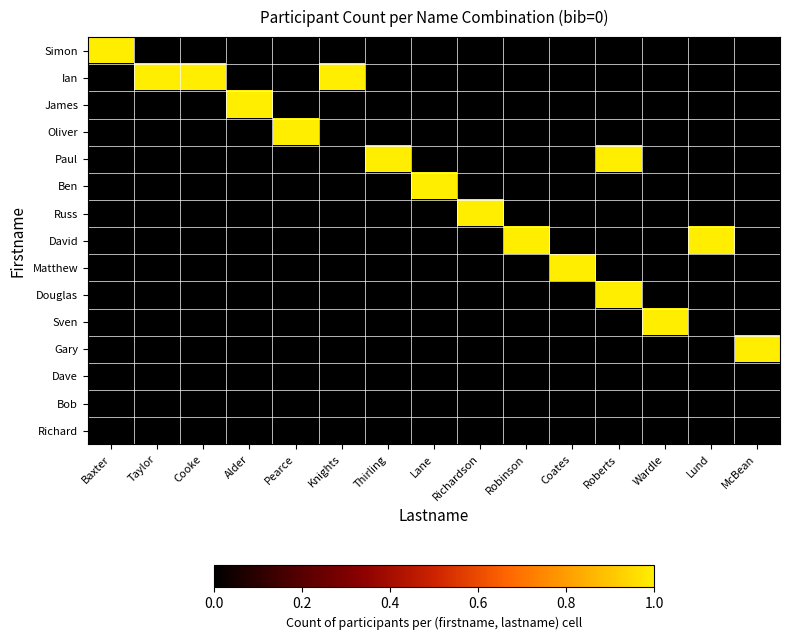

Rank the series at Knights from highest to lowest value.

Ian, Simon, James, Oliver, Paul, Ben, Russ, David, Matthew, Douglas, Sven, Gary, Dave, Bob, Richard